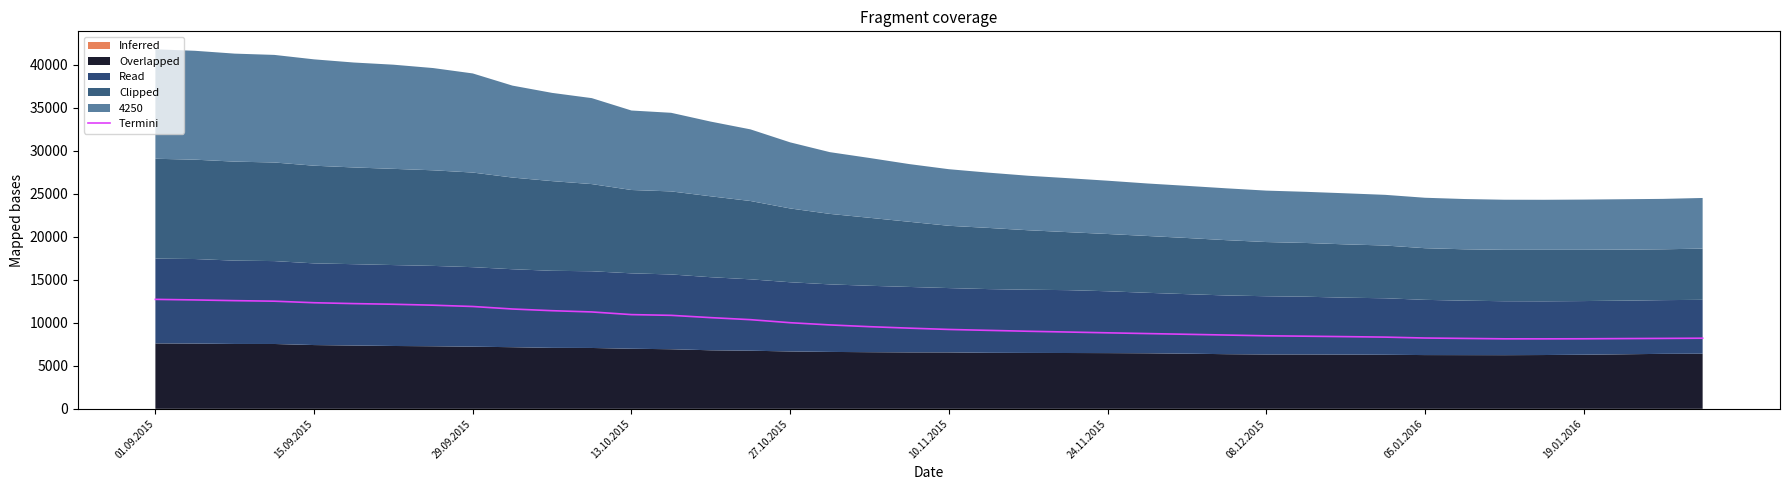

The Termini series shows 14592.8 at 10.11.2015. True or false?

False